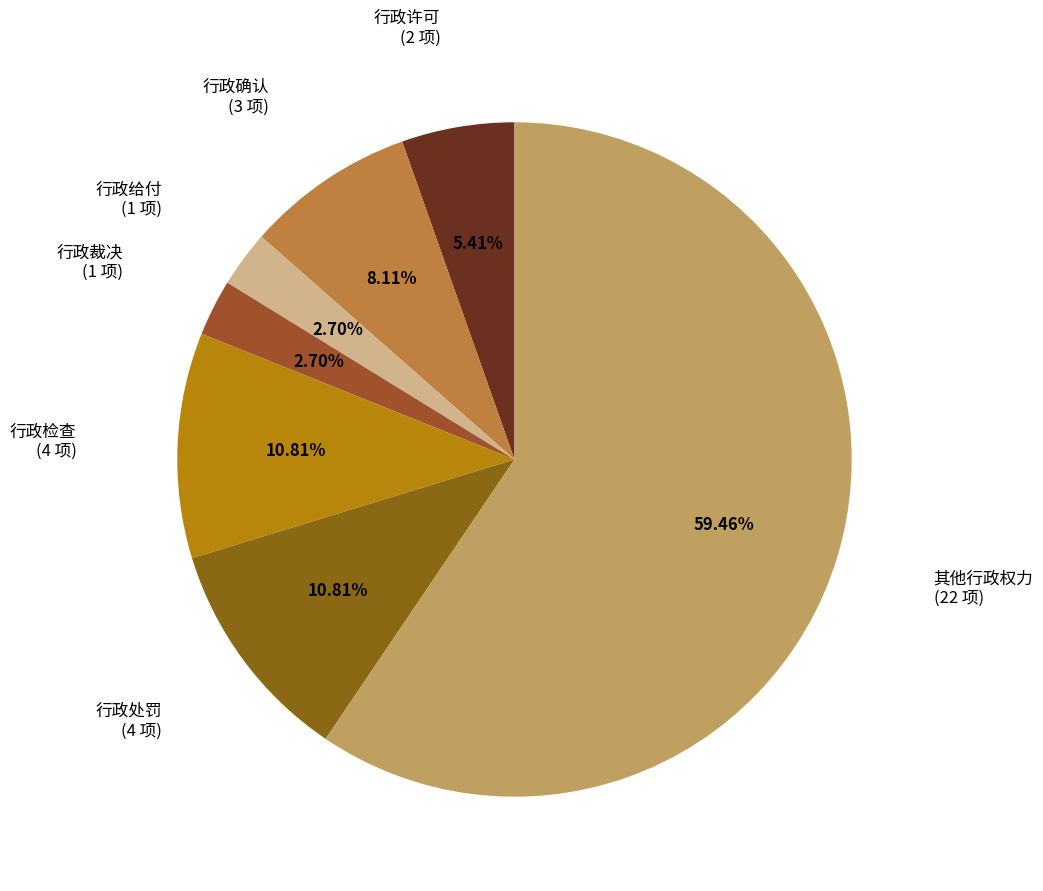

What is the largest slice in the pie chart?

其他行政权力